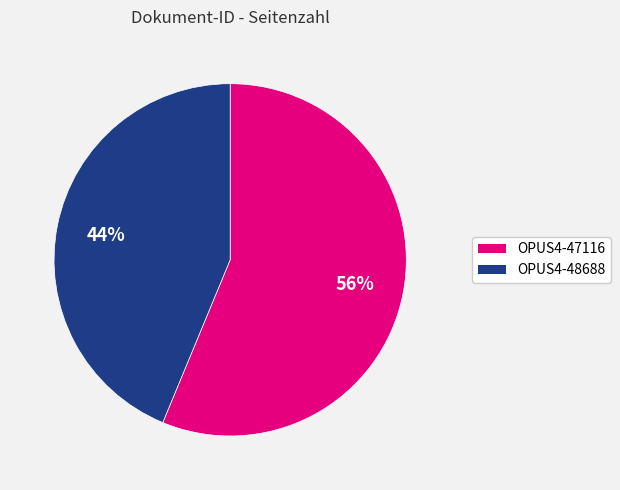

To the nearest percent, what portion does OPUS4-47116 represent?

56%